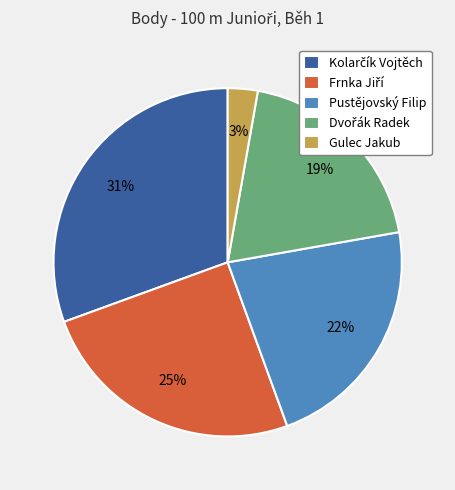

Between Pustějovský Filip and Gulec Jakub, which is larger?

Pustějovský Filip